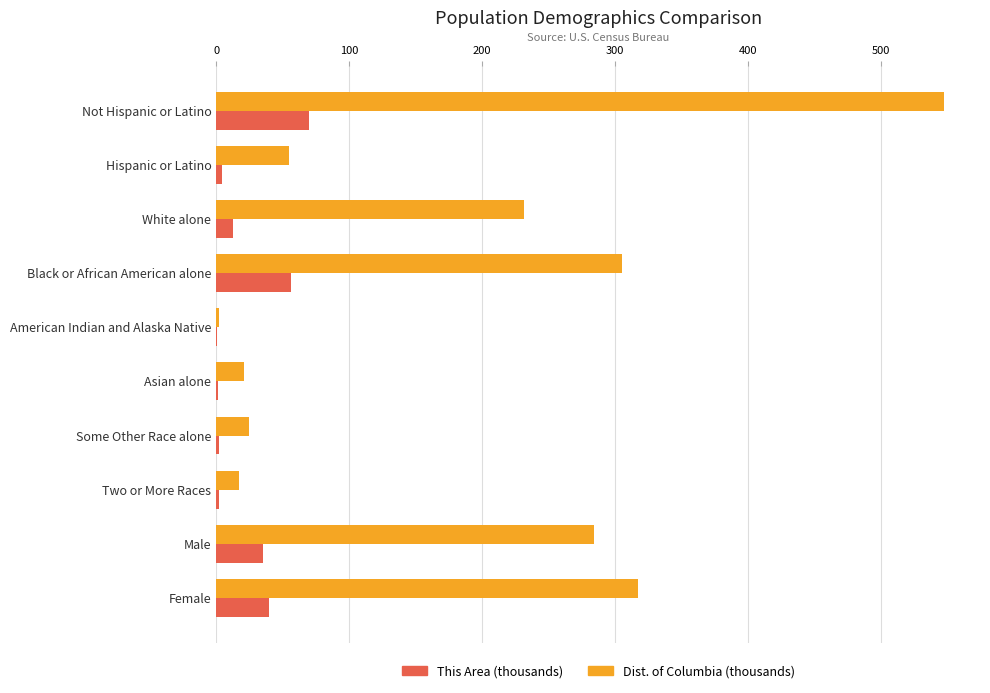

What is the sum of all This Area (thousands) values?

222.9